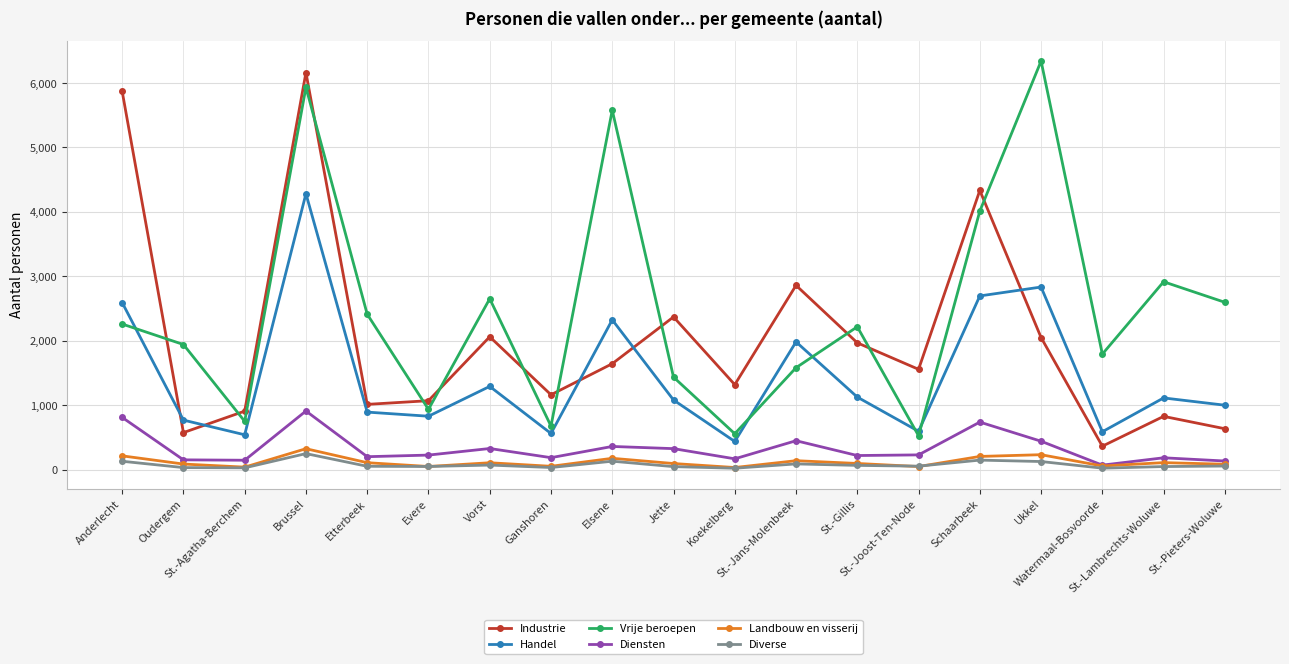

What is the value of the Handel point at the 14th from the left?

595